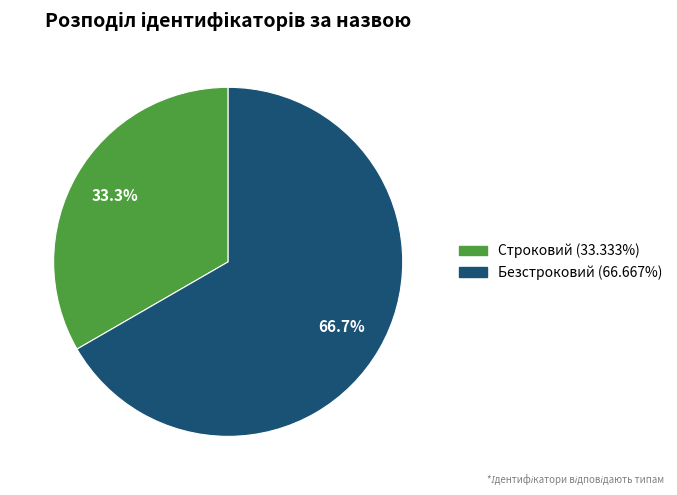

Rank the categories by value from lowest to highest.

Строковий, Безстроковий